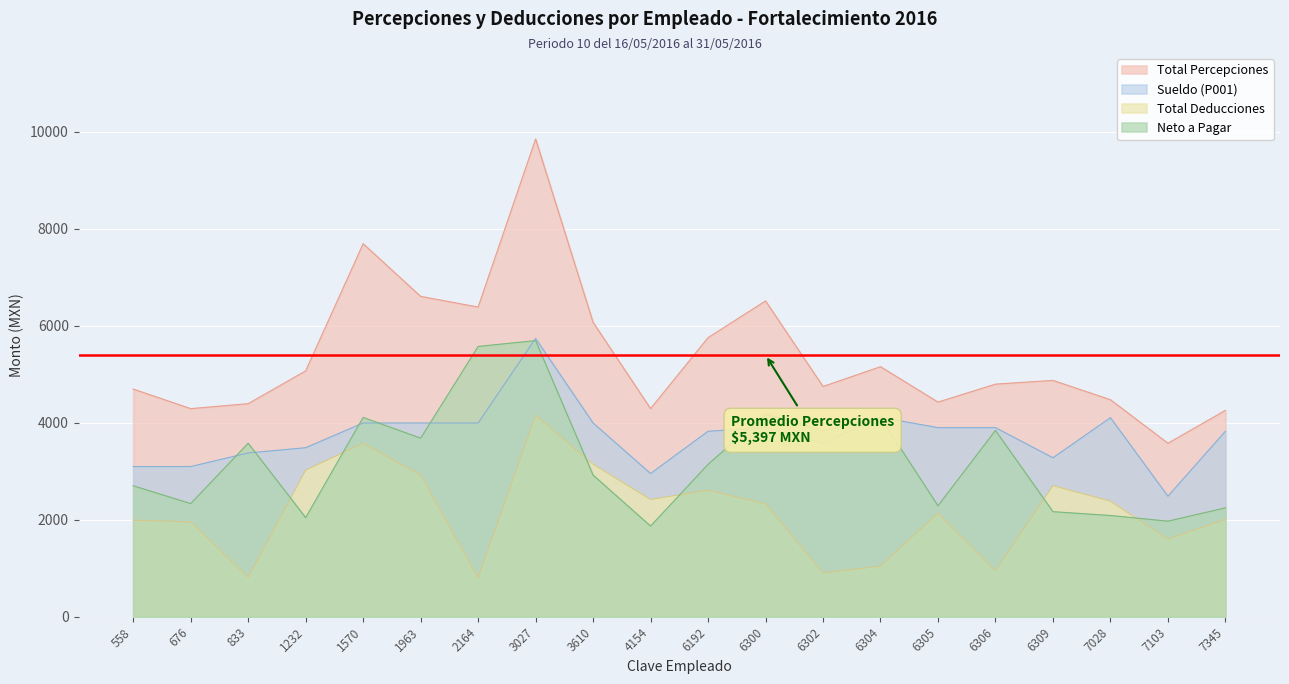

What is the value of the Sueldo (P001) point at the 17th from the left?

3279.4